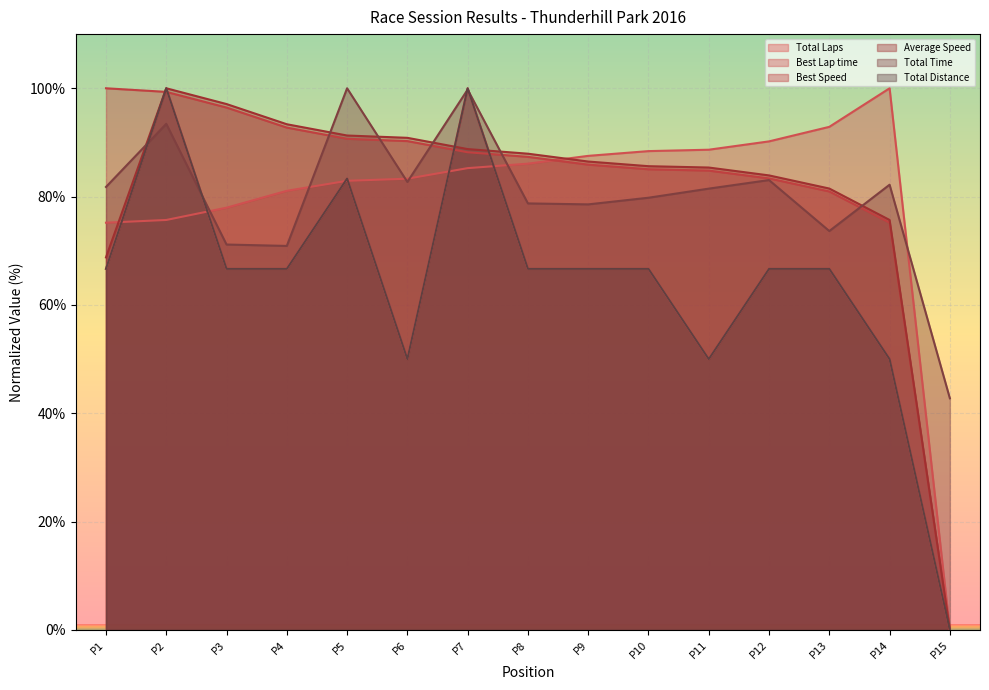

How many interior local peaks does the Total Distance series have?

3